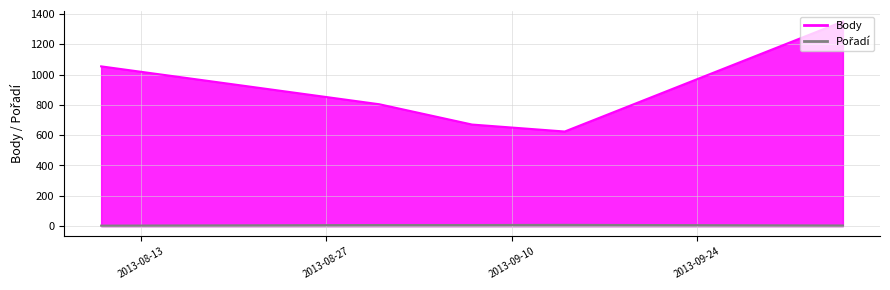

At which category is the sum across all series the highest?

2013-10-05